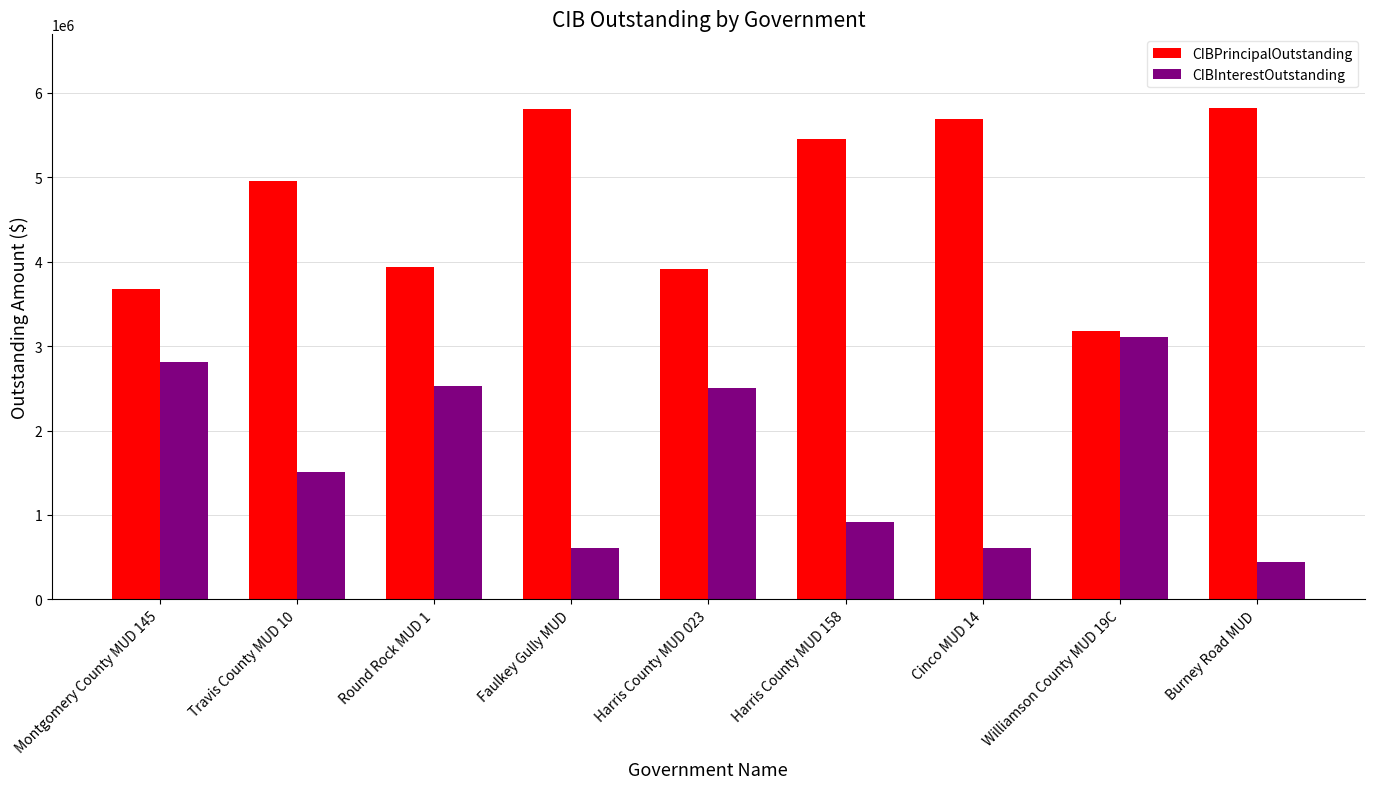

At how many categories does at least one series exceed 4279690?

5